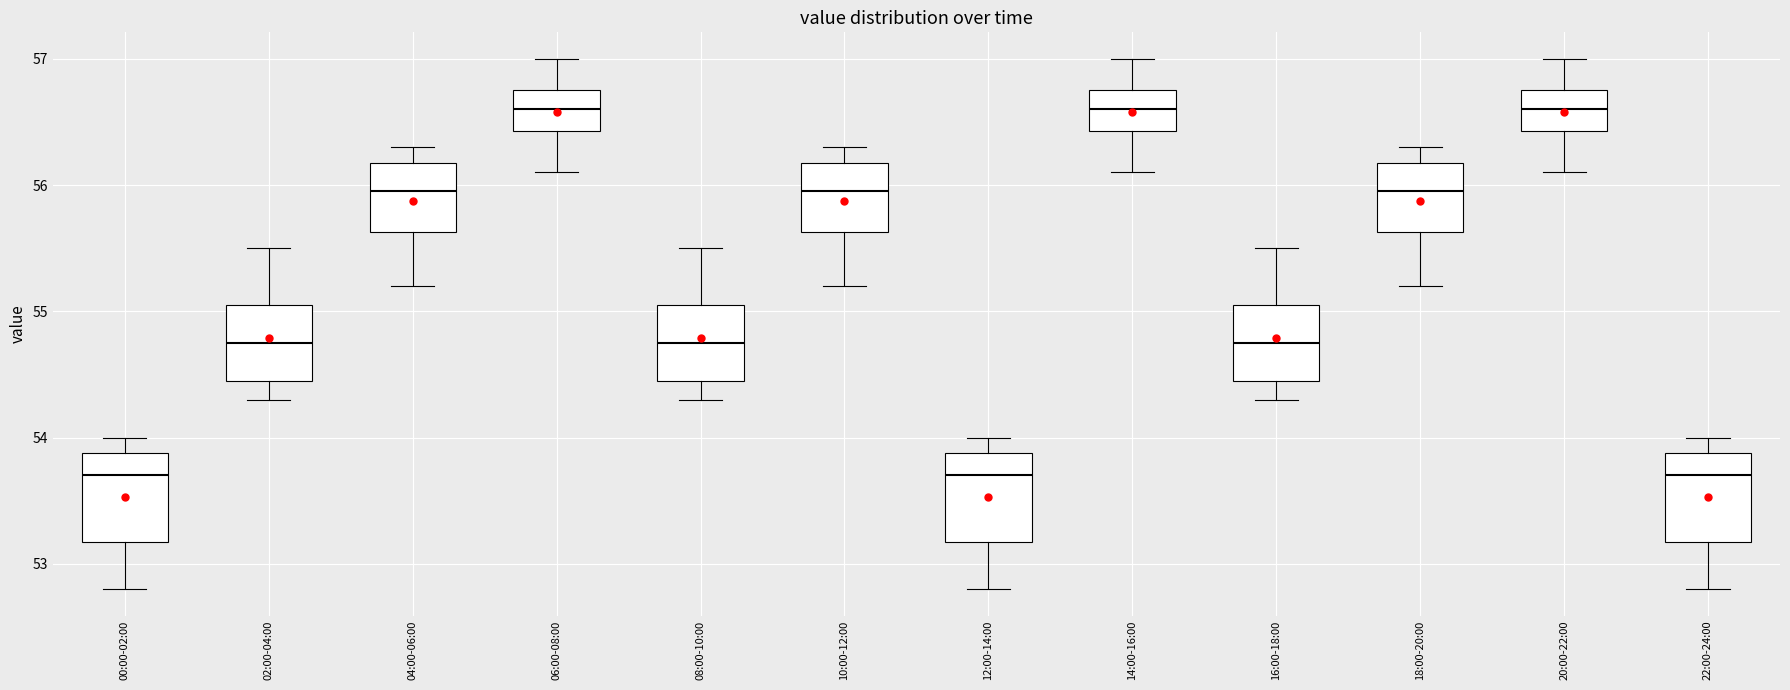

Reading left to right, transcribe this box plot: for each box, give where its median line is, the range the box spans, and where its two whiskers end, as read against the y-axis. The values are not printed on the chart, so give them approximately, as read against the axis.

00:00-02:00: median 53.7, box 53.2 to 53.9, whiskers 52.8 to 54.0
02:00-04:00: median 54.8, box 54.5 to 55.1, whiskers 54.3 to 55.5
04:00-06:00: median 56.0, box 55.6 to 56.2, whiskers 55.2 to 56.3
06:00-08:00: median 56.6, box 56.4 to 56.8, whiskers 56.1 to 57.0
08:00-10:00: median 54.8, box 54.5 to 55.1, whiskers 54.3 to 55.5
10:00-12:00: median 56.0, box 55.6 to 56.2, whiskers 55.2 to 56.3
12:00-14:00: median 53.7, box 53.2 to 53.9, whiskers 52.8 to 54.0
14:00-16:00: median 56.6, box 56.4 to 56.8, whiskers 56.1 to 57.0
16:00-18:00: median 54.8, box 54.5 to 55.1, whiskers 54.3 to 55.5
18:00-20:00: median 56.0, box 55.6 to 56.2, whiskers 55.2 to 56.3
20:00-22:00: median 56.6, box 56.4 to 56.8, whiskers 56.1 to 57.0
22:00-24:00: median 53.7, box 53.2 to 53.9, whiskers 52.8 to 54.0